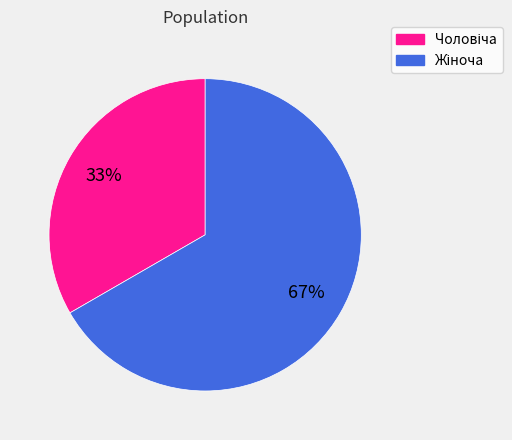

To the nearest percent, what is the average slice percentage?

50%